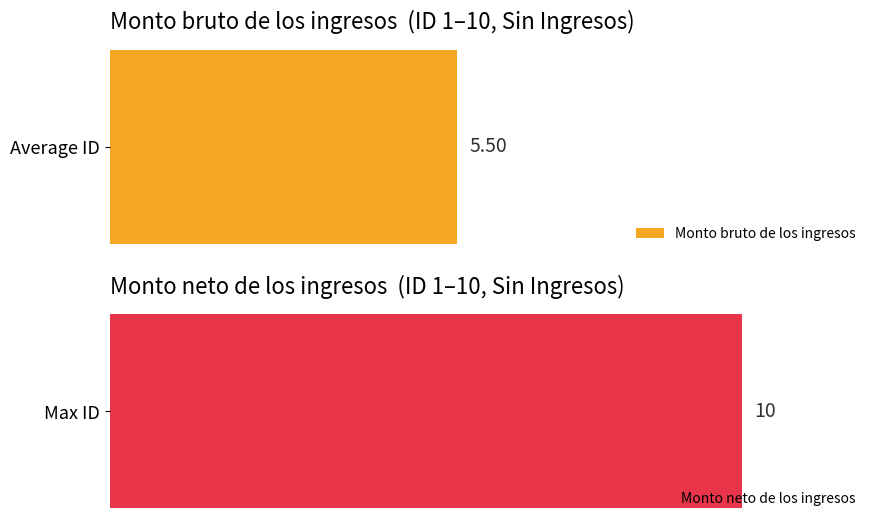

What is the maximum value for ID?

10